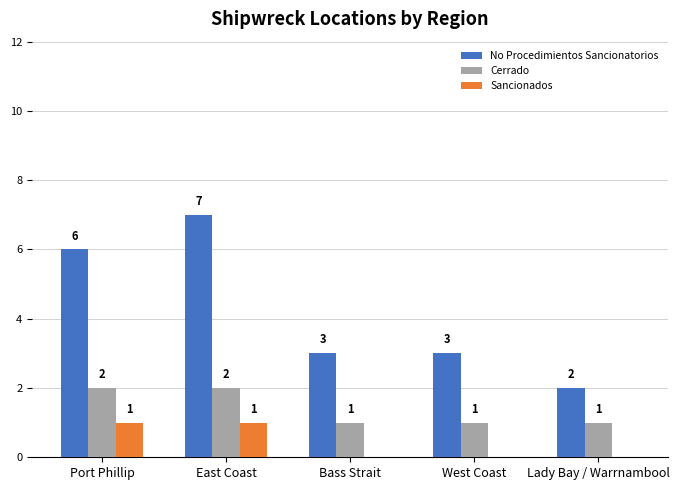

Which series has the largest range (max minus min)?

No Procedimientos Sancionatorios